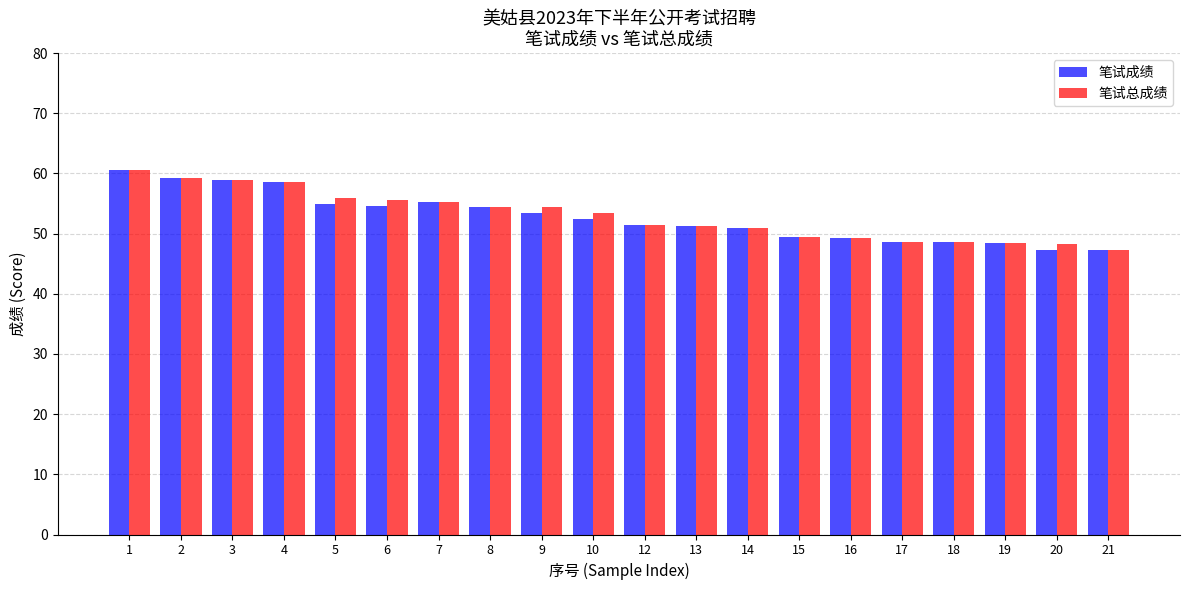

True or false: 笔试总成绩 has a value of 55.6 at 6.

True